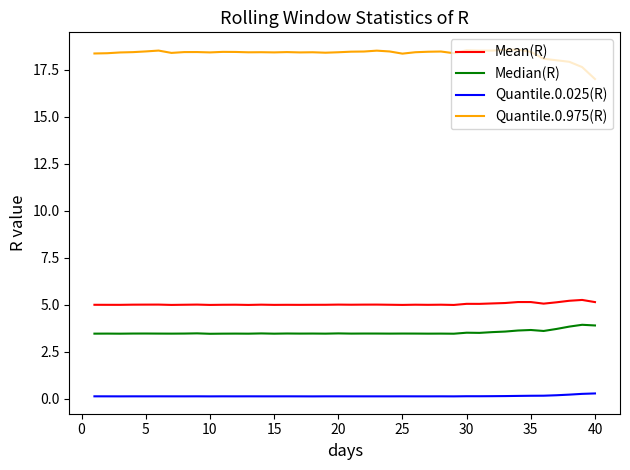

True or false: Median(R) and Quantile.0.025(R) cross at least once.

False